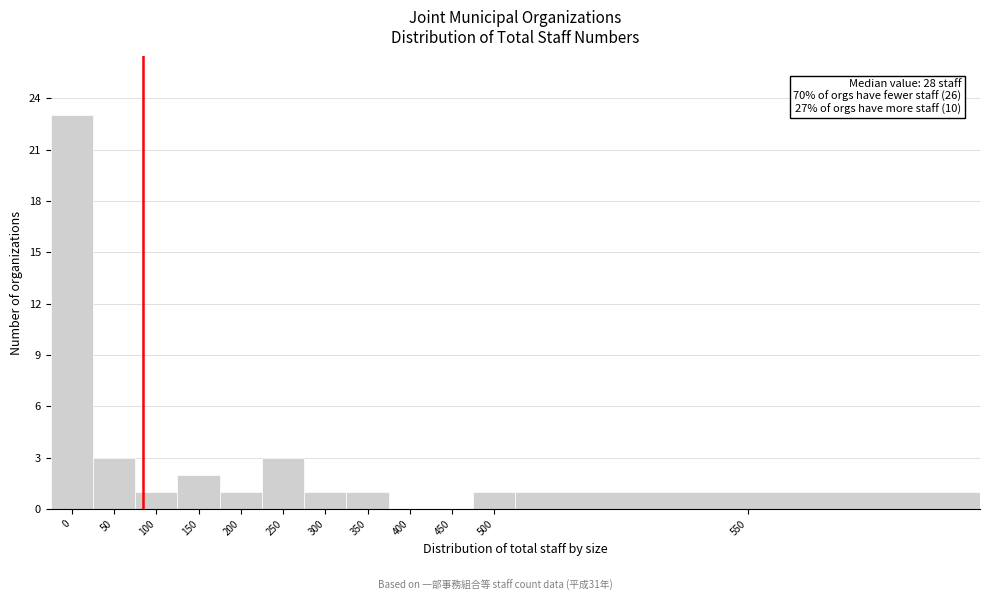

Reading left to right, transcribe all the data shown in this chart.

0=23	50=3	100=1	150=2	200=1	250=3	300=1	350=1	400=0	450=0	500=1	550=1